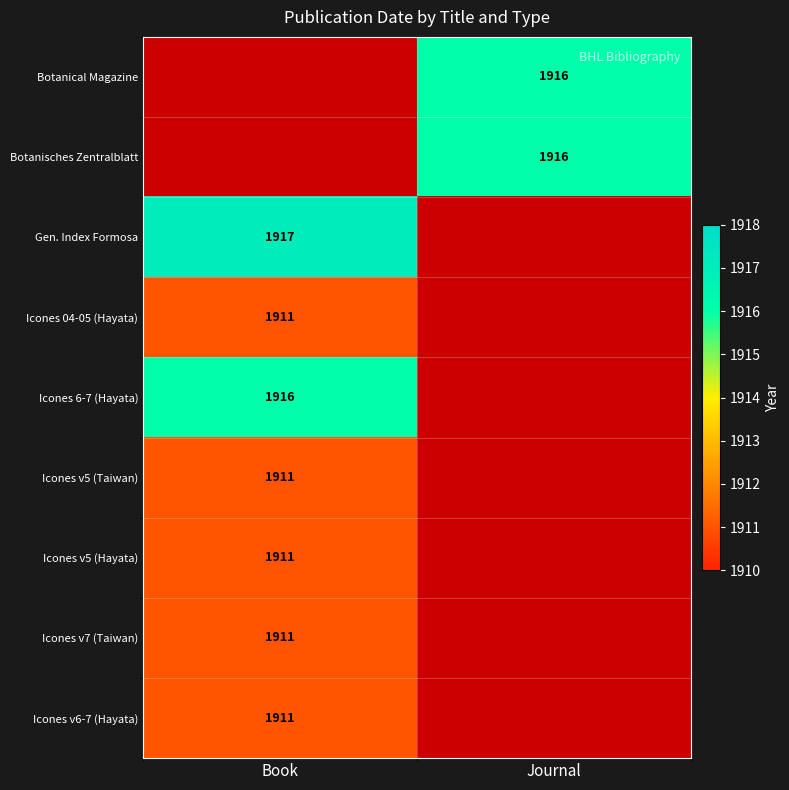

Is the value of Icones 6-7 (Hayata) at Book greater than the value of Gen. Index Formosa at Book?

No